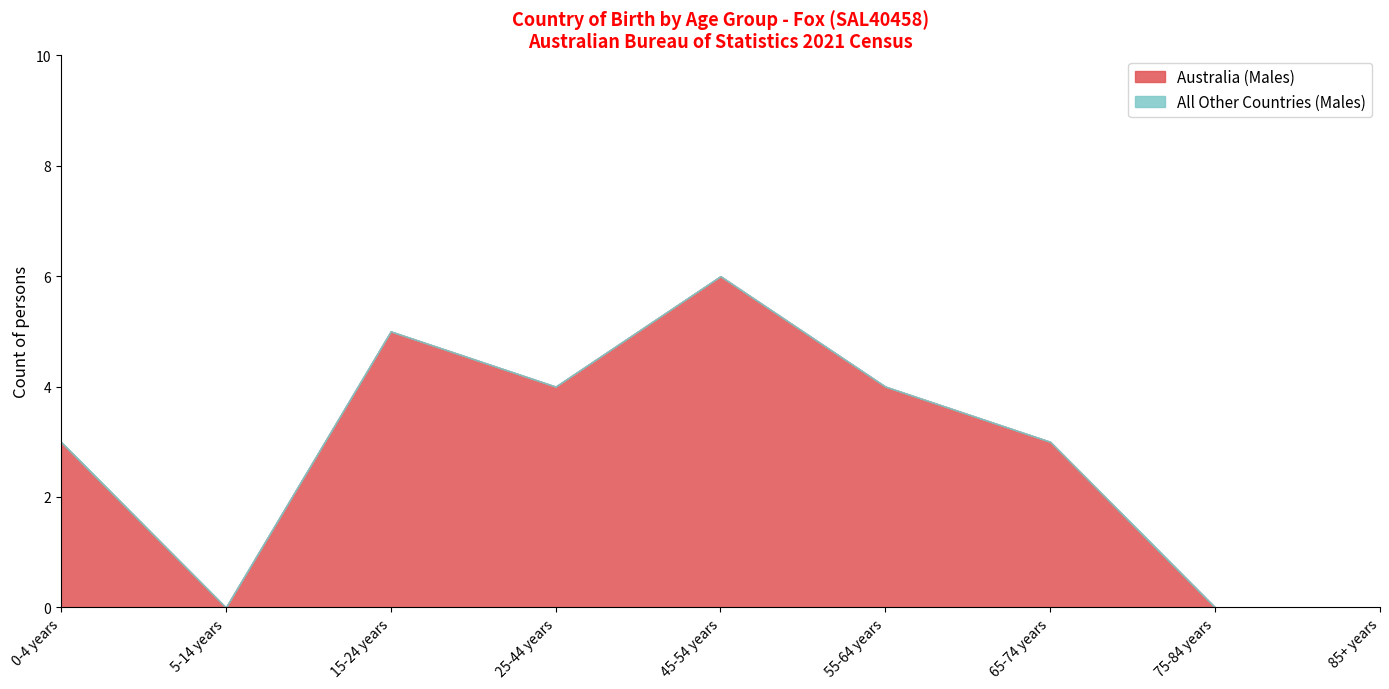

Which label corresponds to the largest value in the chart?

45-54 years